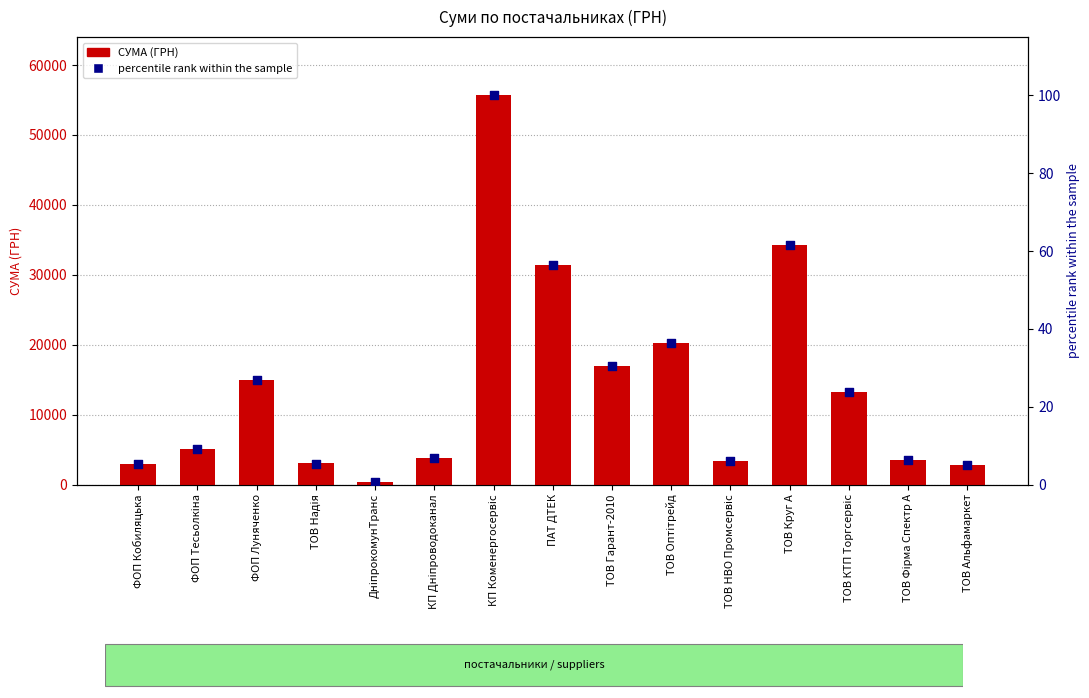

At how many categories does at least one series exceed 32925?

2